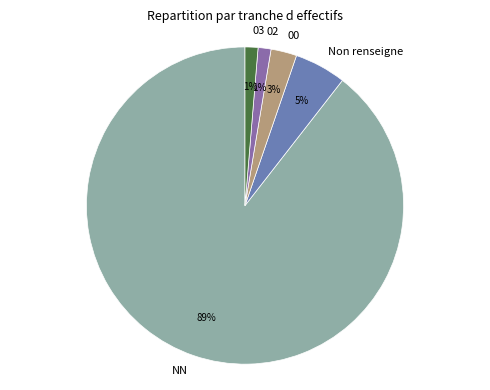

The 00 slice represents 3% of the pie. True or false?

True